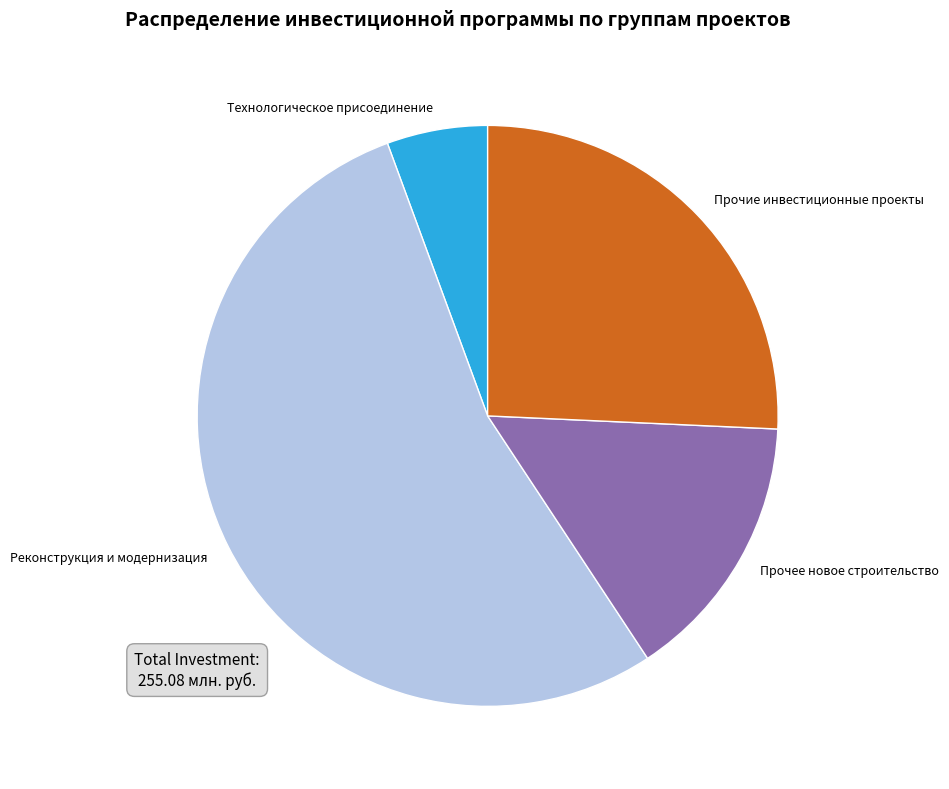

Which category has the smallest portion of the pie?

Технологическое присоединение